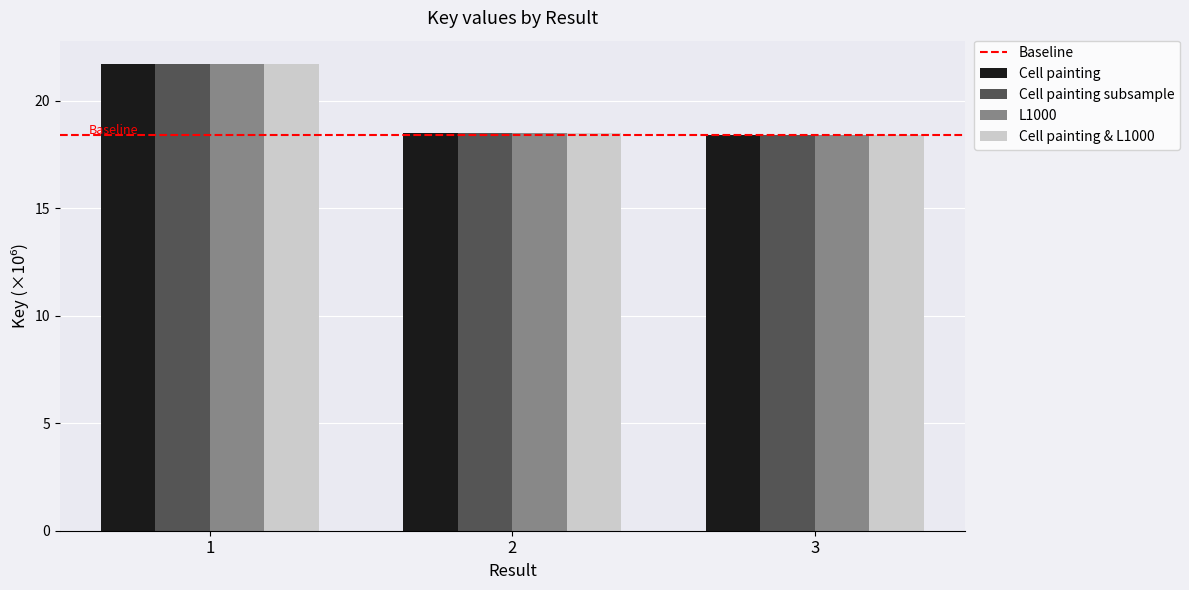

What is the approximate value of Cell painting & L1000 at 2?

18.5